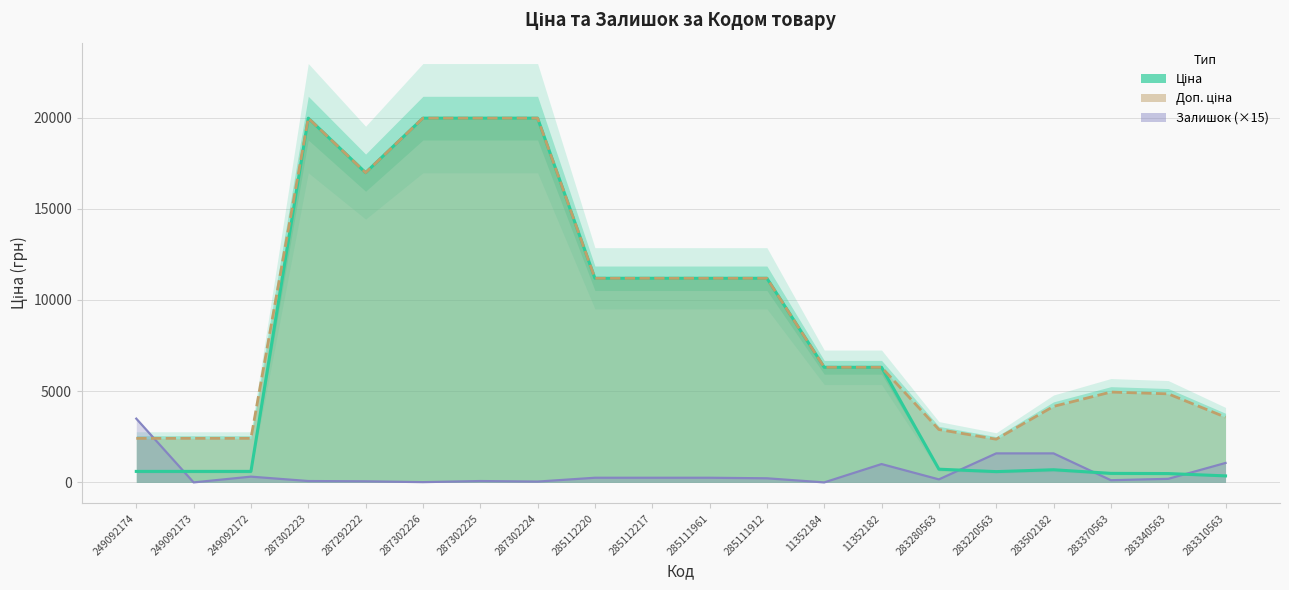

The Залишок (×15) series shows 1005.0 at 11352182. True or false?

True